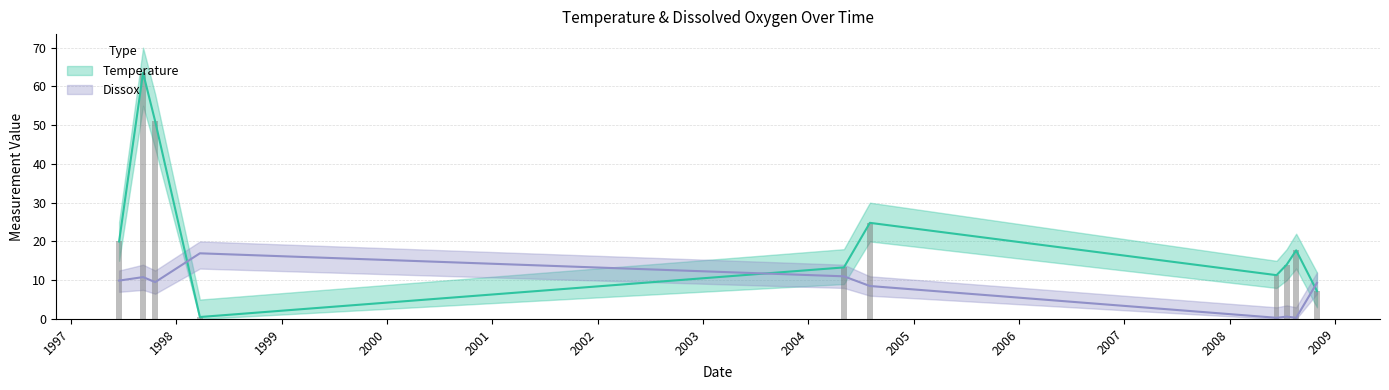

Does the chart contain stacked bars?

No